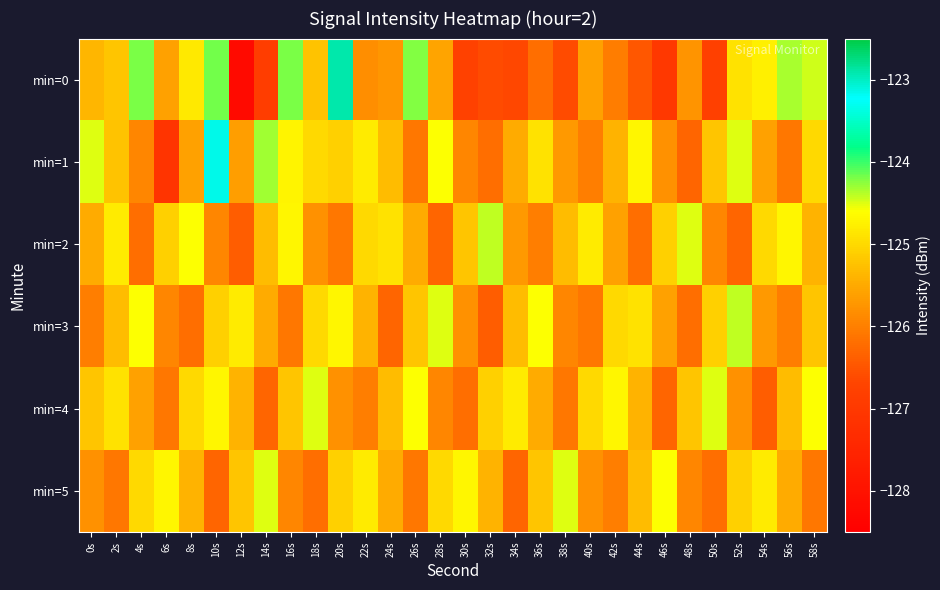

How many categories are shown in the chart?

30